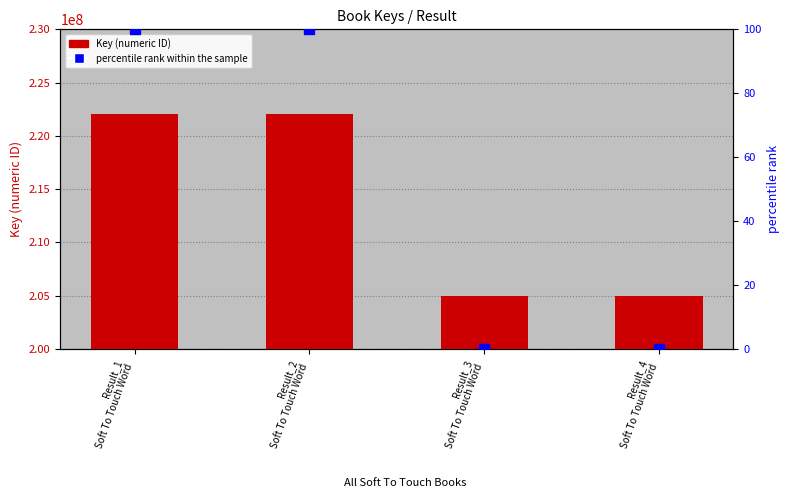

Rank the categories by percentile rank within the sample value from highest to lowest.

Result_1
Soft To Touch Word, Result_2
Soft To Touch Word, Result_4
Soft To Touch Word, Result_3
Soft To Touch Word